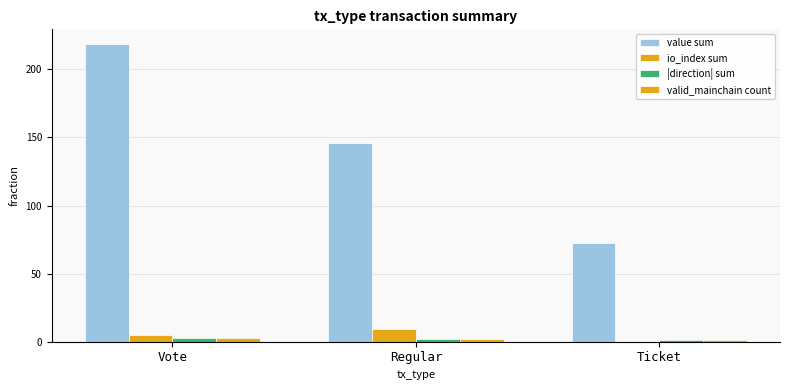

At which label is value sum closest to 145?

Regular